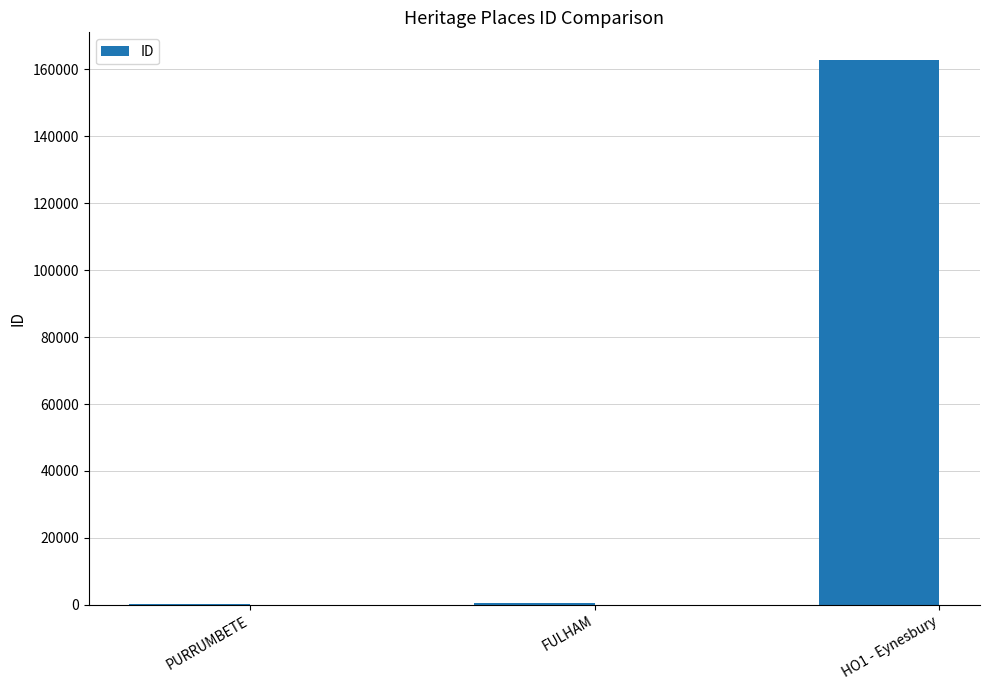

The value at HO1 - Eynesbury is 162925. True or false?

True